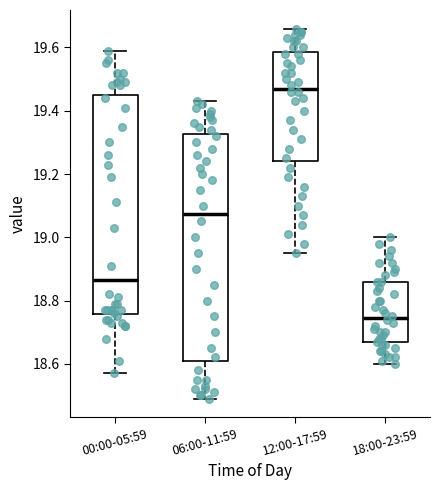

Reading left to right, read every box against the y-axis: the position of its median line, the range the box covers, and the ends of its whiskers. The values are not printed on the chart, so give them approximately, as read against the axis.

00:00-05:59: median 18.86, box 18.76 to 19.46, whiskers 18.58 to 19.60
06:00-11:59: median 19.08, box 18.62 to 19.32, whiskers 18.50 to 19.44
12:00-17:59: median 19.48, box 19.24 to 19.58, whiskers 18.96 to 19.66
18:00-23:59: median 18.74, box 18.66 to 18.86, whiskers 18.60 to 19.00